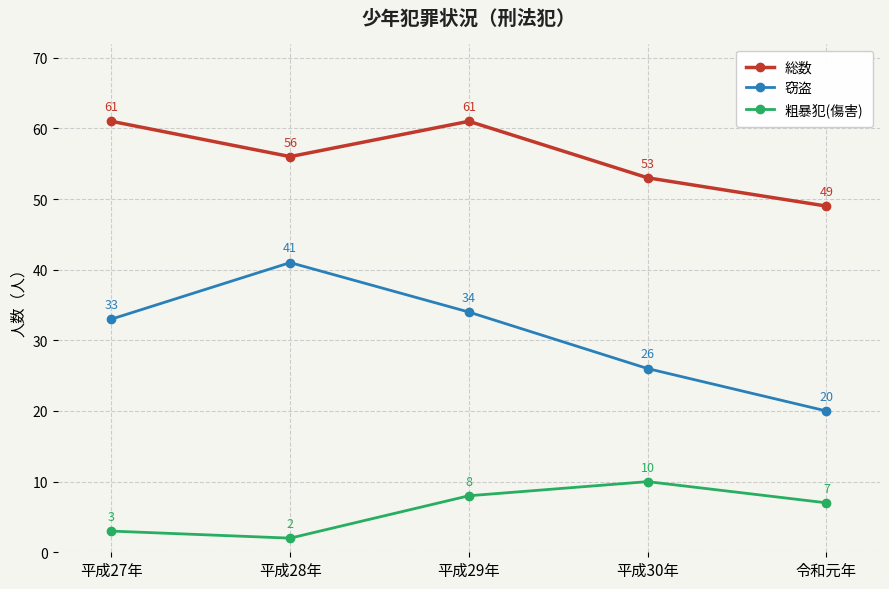

What is the greatest value displayed?

61